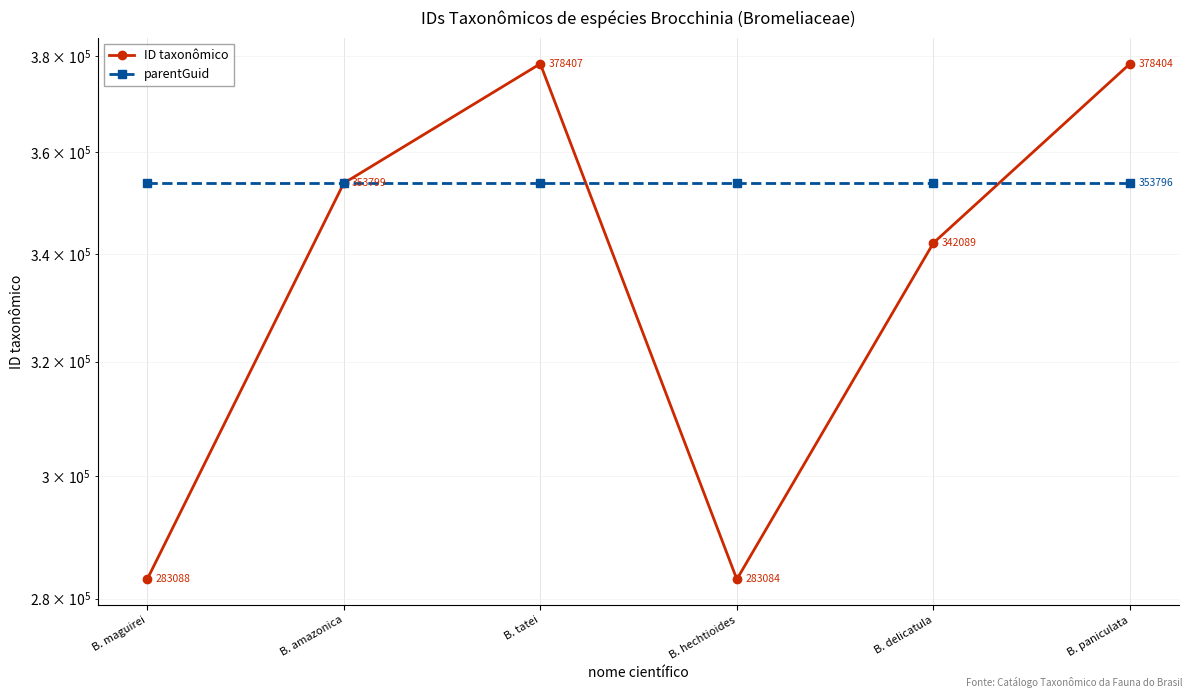

The value of ID taxonômico at B. delicatula is 176284. True or false?

False